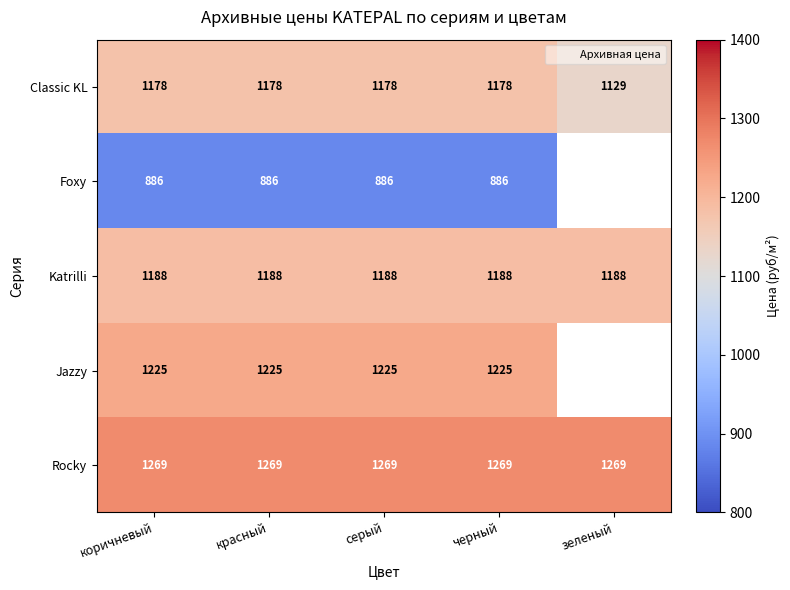

Which has a higher value, красный or коричневый?

красный